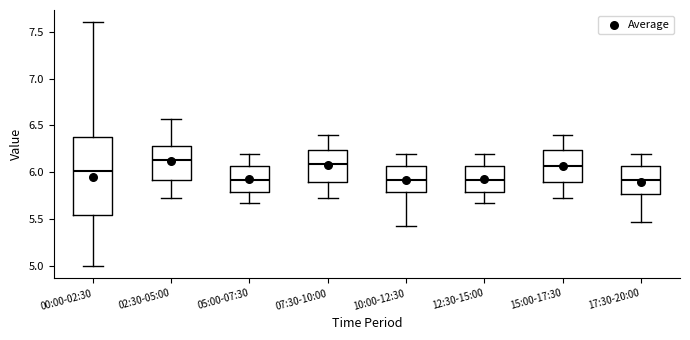

Reading left to right, read every box against the y-axis: the position of its median line, the range the box covers, and the ends of its whiskers. The values are not printed on the chart, so give them approximately, as read against the axis.

00:00-02:30: median 6.00, box 5.55 to 6.40, whiskers 5.00 to 7.60
02:30-05:00: median 6.15, box 5.90 to 6.30, whiskers 5.75 to 6.55
05:00-07:30: median 5.90, box 5.80 to 6.05, whiskers 5.65 to 6.20
07:30-10:00: median 6.10, box 5.90 to 6.25, whiskers 5.75 to 6.40
10:00-12:30: median 5.90, box 5.80 to 6.05, whiskers 5.45 to 6.20
12:30-15:00: median 5.90, box 5.80 to 6.05, whiskers 5.65 to 6.20
15:00-17:30: median 6.05, box 5.90 to 6.25, whiskers 5.75 to 6.40
17:30-20:00: median 5.90, box 5.75 to 6.05, whiskers 5.45 to 6.20